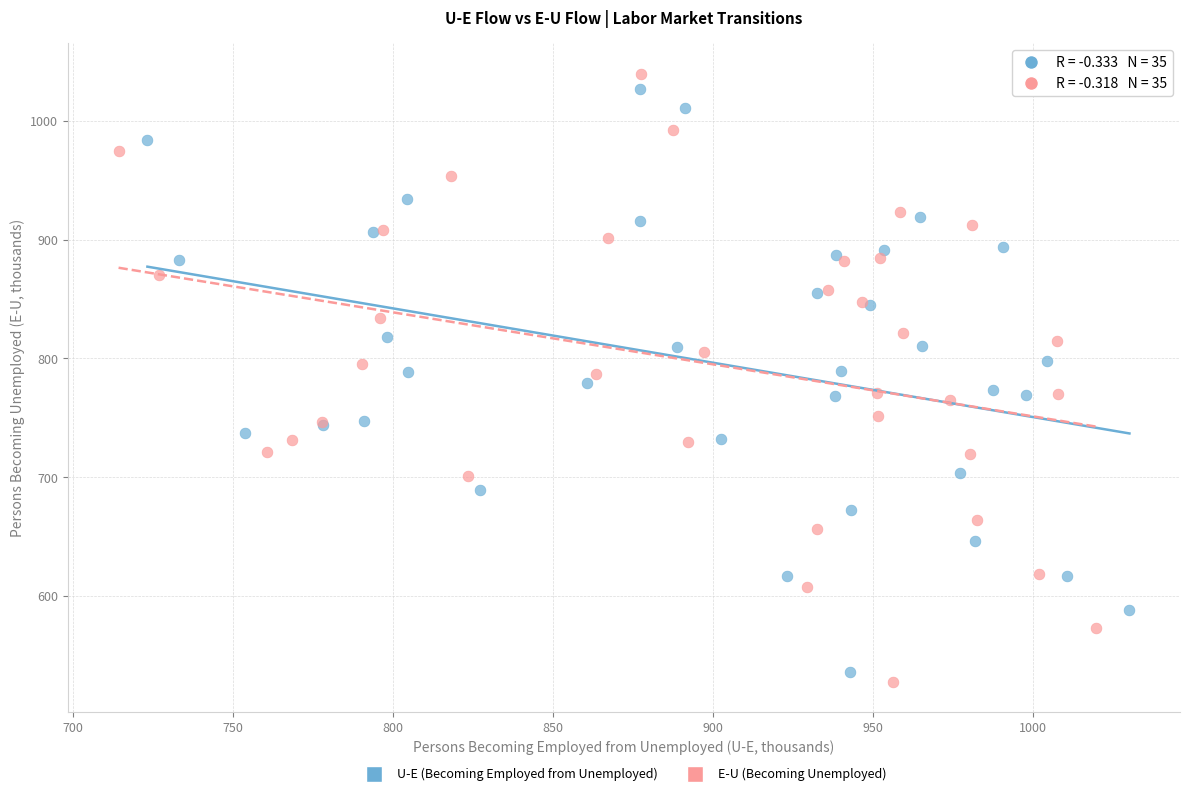

Which series contains the highest Y value?

E-U (Becoming Unemployed)